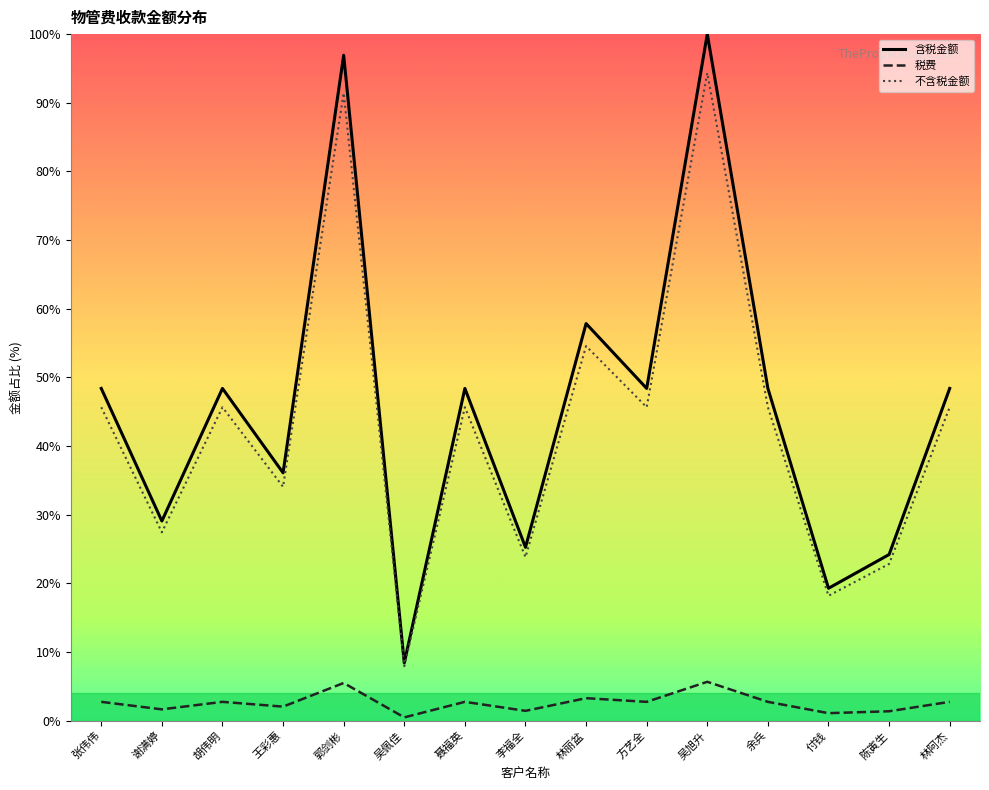

Where does the 税费 series first go above 2?

张伟伟